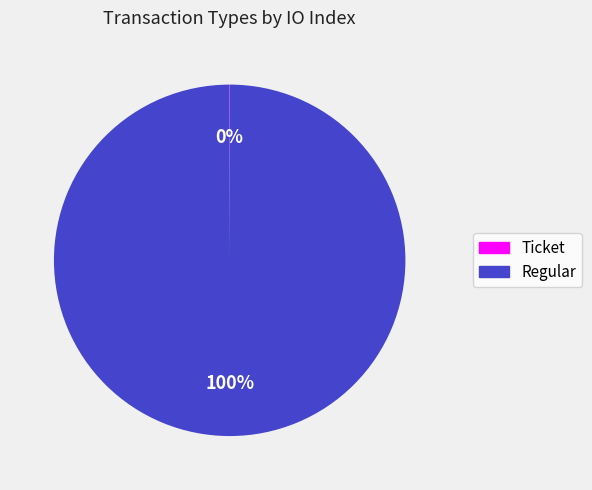

The Regular slice represents 100% of the pie. True or false?

True